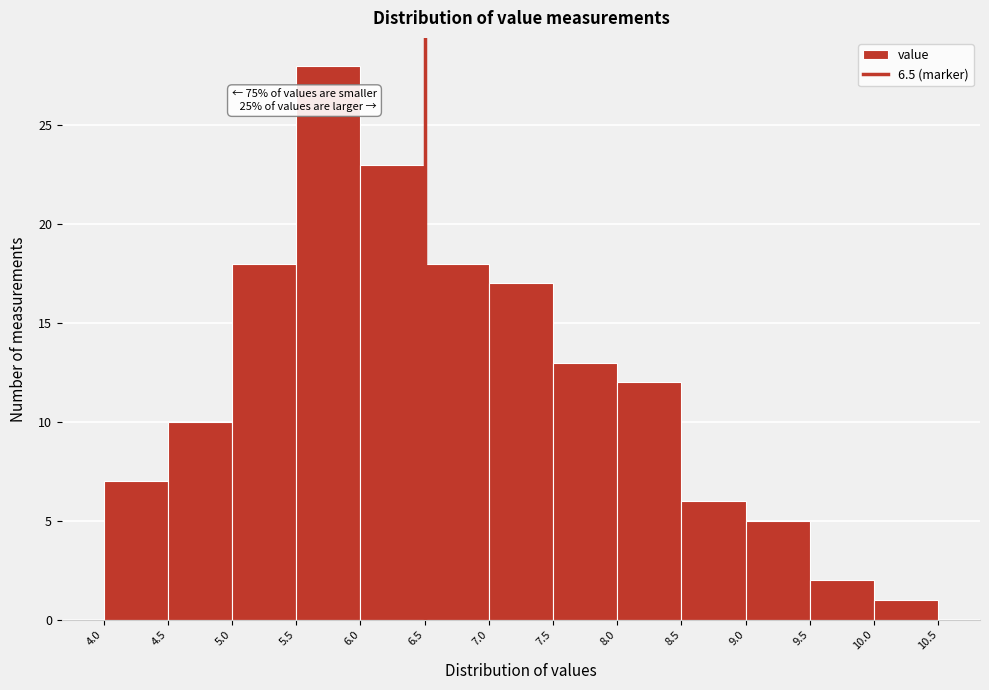

Which range on the x-axis has the tallest bar?

5.5 to 6.0